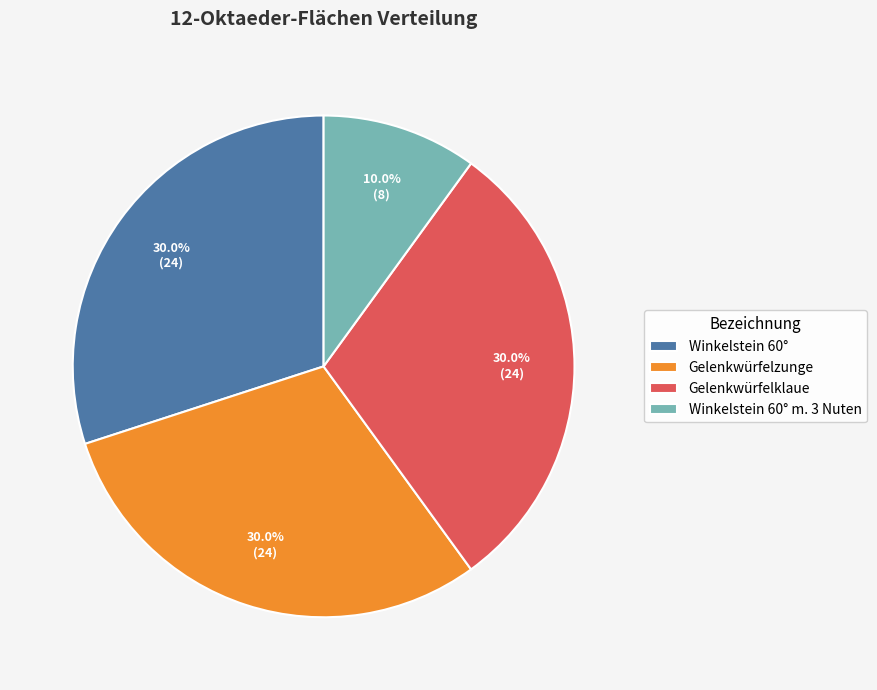

What is the ratio of the value at Gelenkwürfelzunge to the value at Winkelstein 60° m. 3 Nuten?

3.0